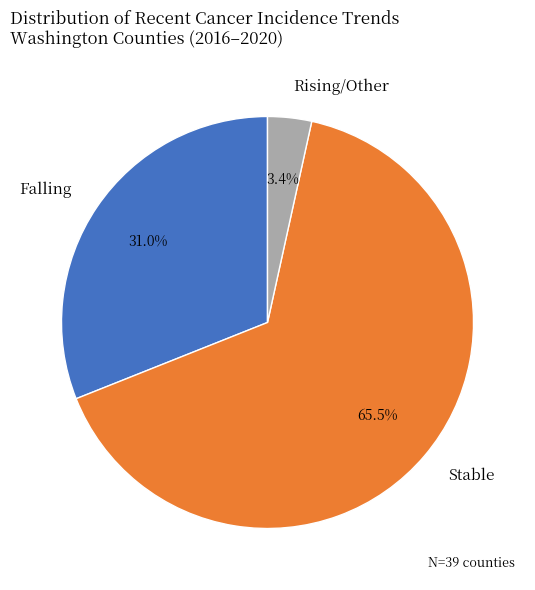

Combined, what portion of the pie is Rising/Other and Stable?

69.0%